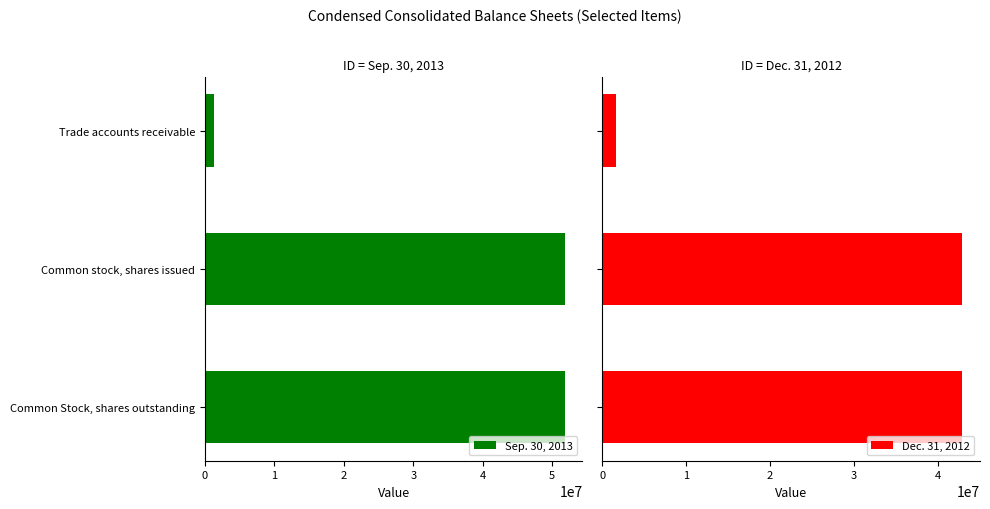

What is the average value of the Sep. 30, 2013 series?

34953141